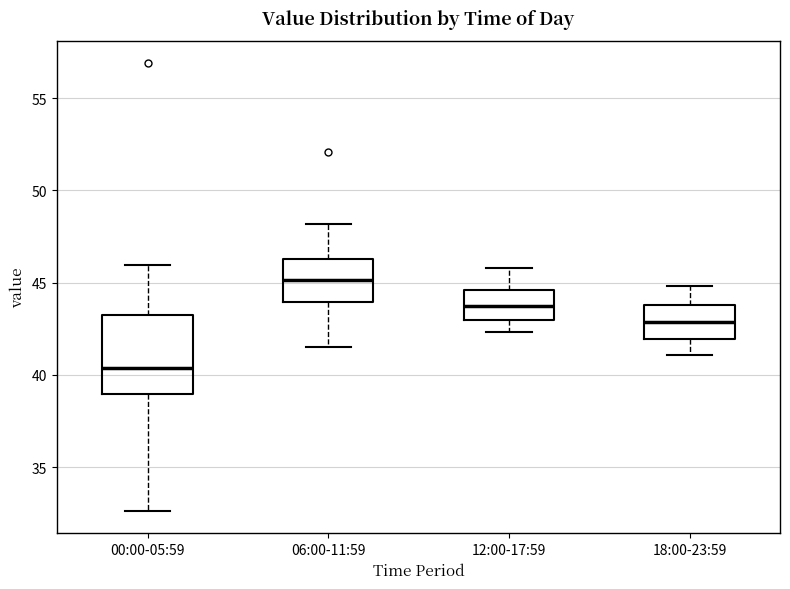

Reading left to right, read every box against the y-axis: the position of its median line, the range the box covers, and the ends of its whiskers. The values are not printed on the chart, so give them approximately, as read against the axis.

00:00-05:59: median 40.5, box 39.0 to 43.5, whiskers 32.5 to 46.0
06:00-11:59: median 45.0, box 44.0 to 46.5, whiskers 41.5 to 48.0
12:00-17:59: median 44.0, box 43.0 to 44.5, whiskers 42.5 to 46.0
18:00-23:59: median 43.0, box 42.0 to 44.0, whiskers 41.0 to 45.0